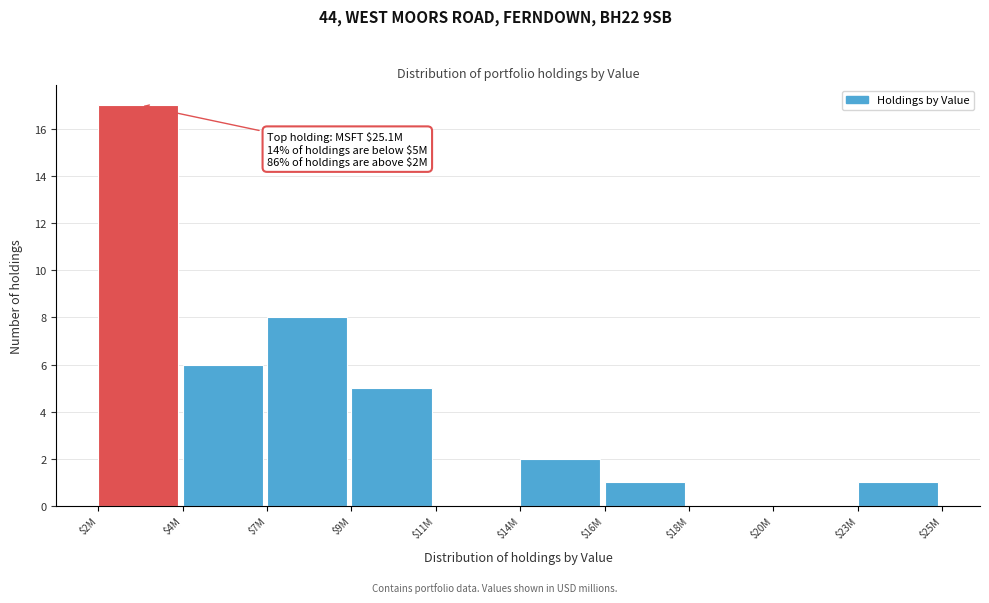

The value at $4M is 6. True or false?

True